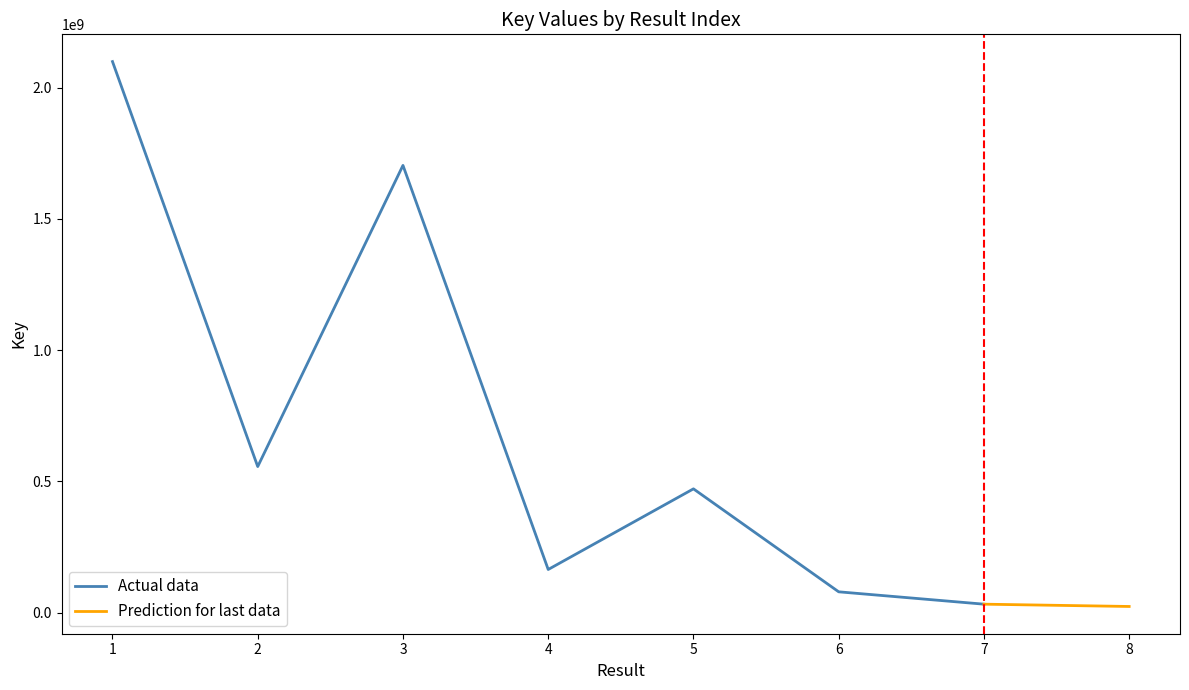

How many values exceed 471633004?

3